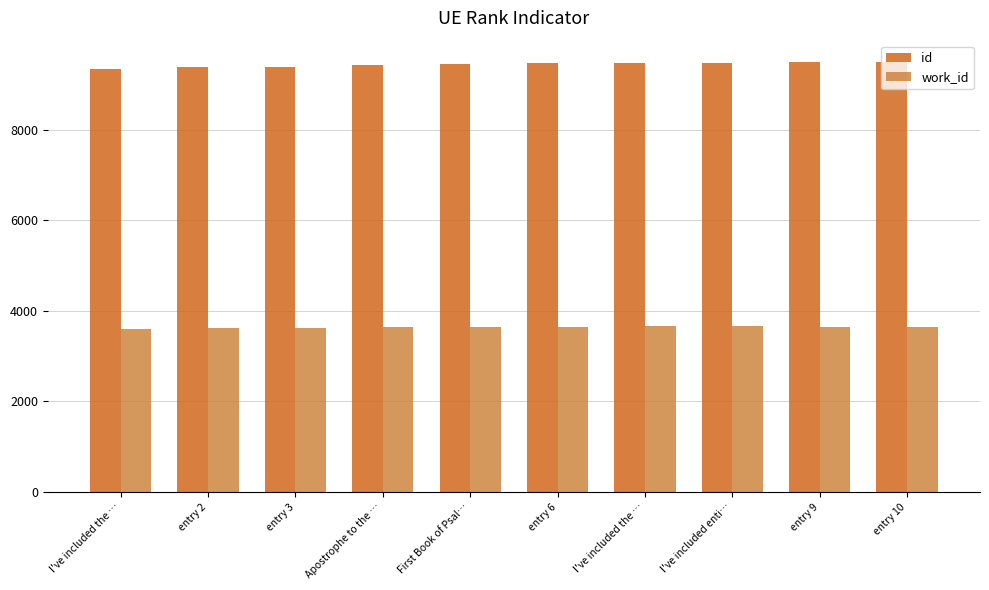

Read the id value at entry 2.

9393